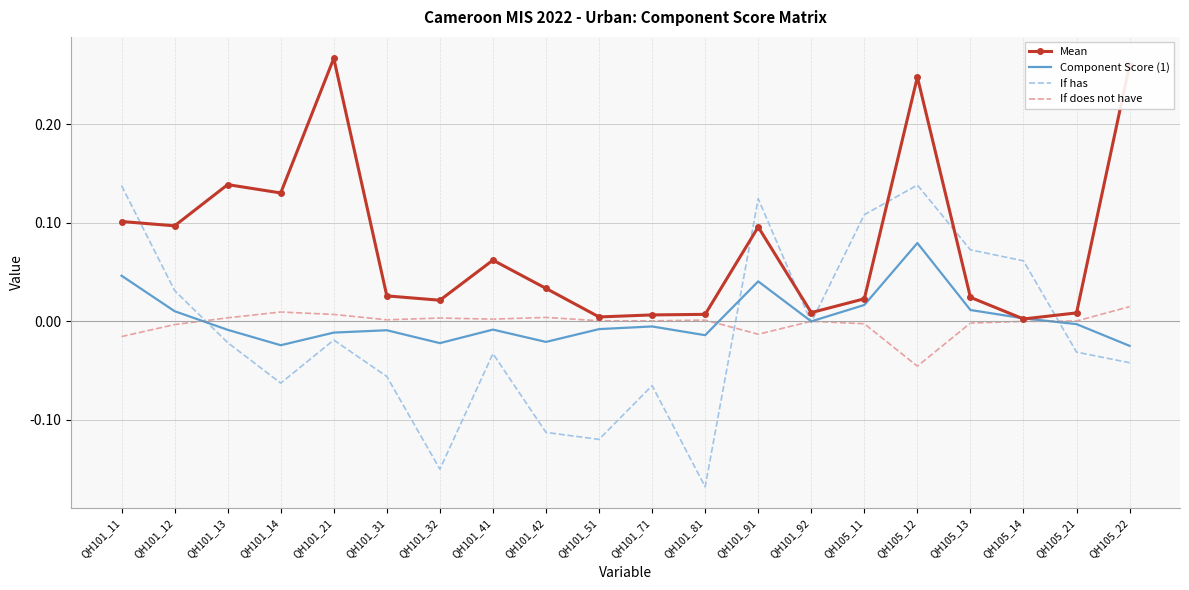

Which label corresponds to the smallest value in the chart?

QH101_81